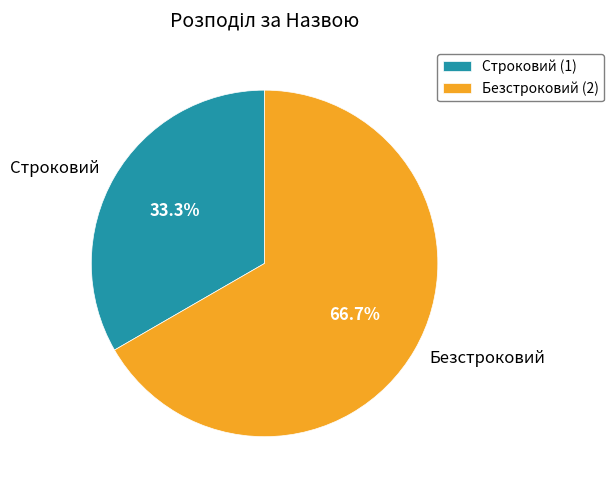

What is the ratio of the value at Строковий to the value at Безстроковий?

0.5